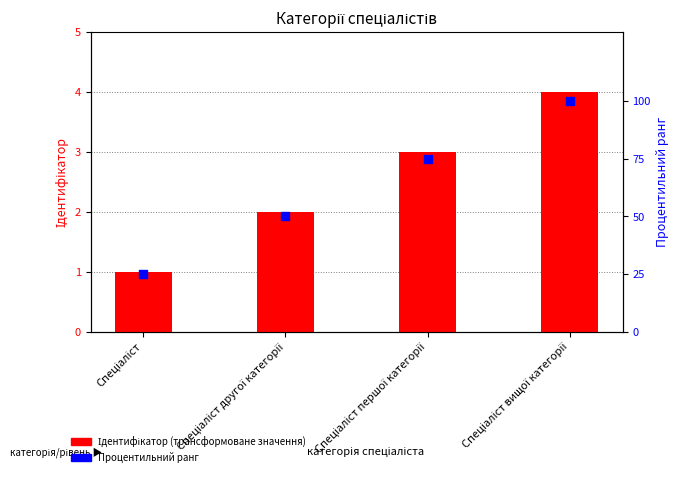

What is the total value across all series at Спеціаліст першої категорії?

78